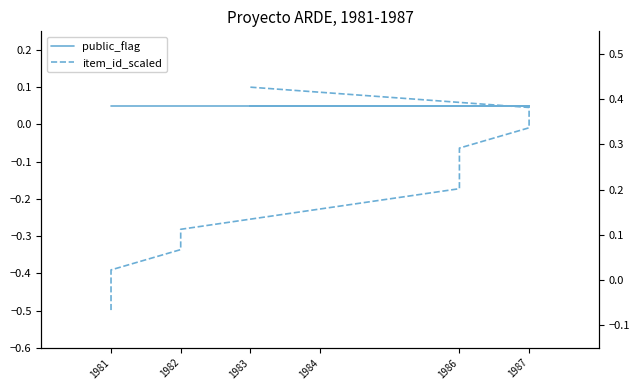

The public_flag series shows 0.1 at 1984. True or false?

True